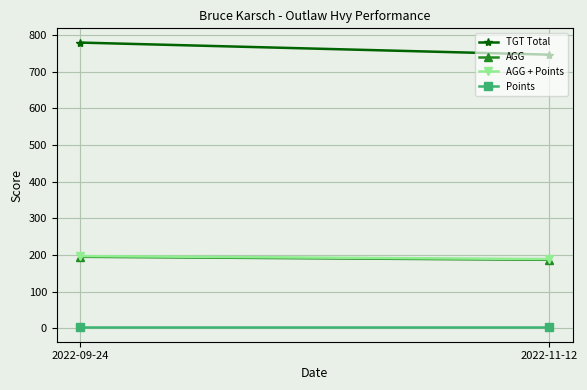

Reading right to left, what are all the values shown in this chart?

TGT Total: 2022-11-12=747.0	2022-09-24=780.0
AGG: 2022-11-12=186.8	2022-09-24=195.0
AGG + Points: 2022-11-12=188.8	2022-09-24=197.0
Points: 2022-11-12=2.0	2022-09-24=2.0